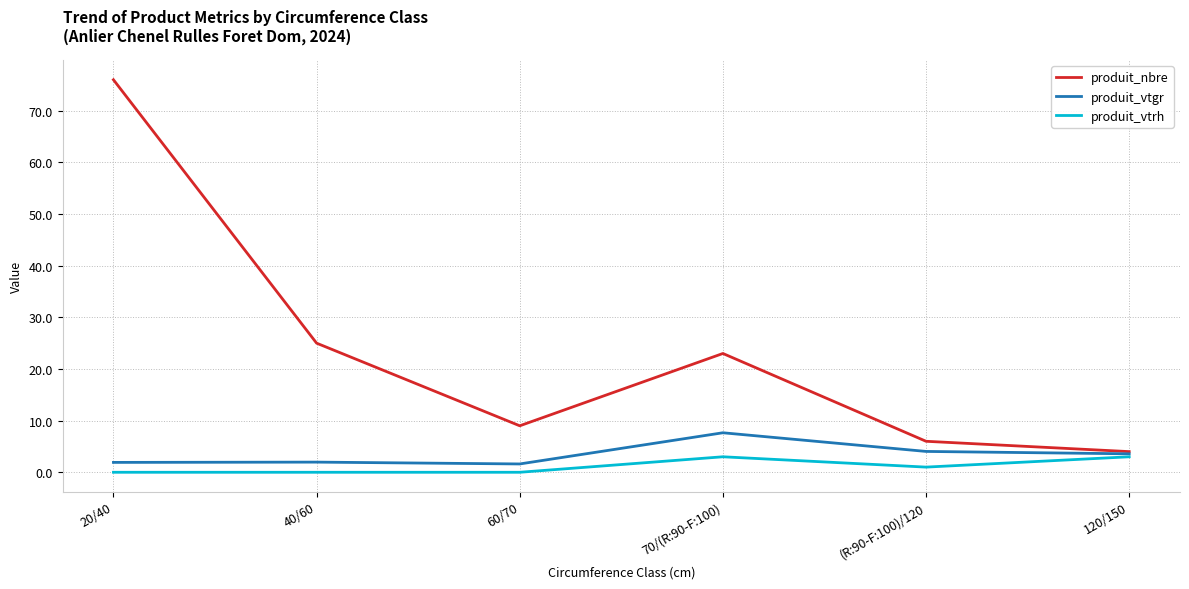

Count the number of categories in the chart.

6